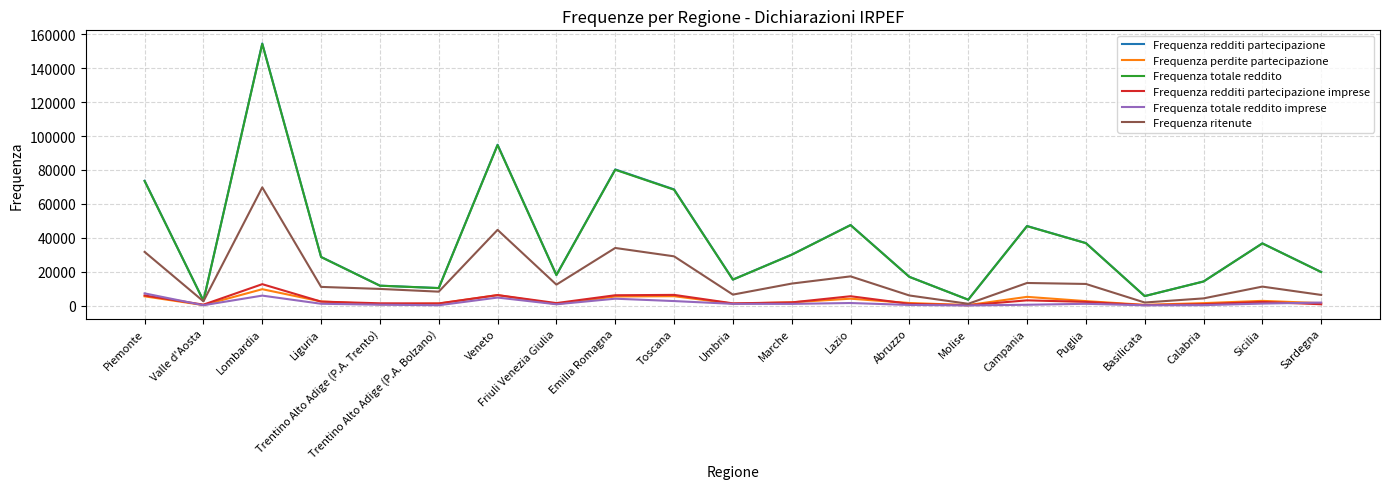

Which series changed the most between Liguria and Lazio?

Frequenza redditi partecipazione